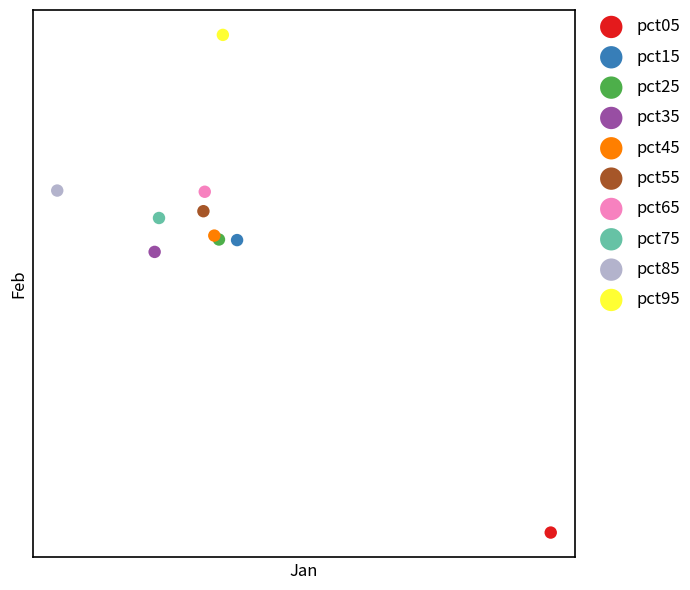

What are all the series names shown in the legend?

pct05, pct15, pct25, pct35, pct45, pct55, pct65, pct75, pct85, pct95